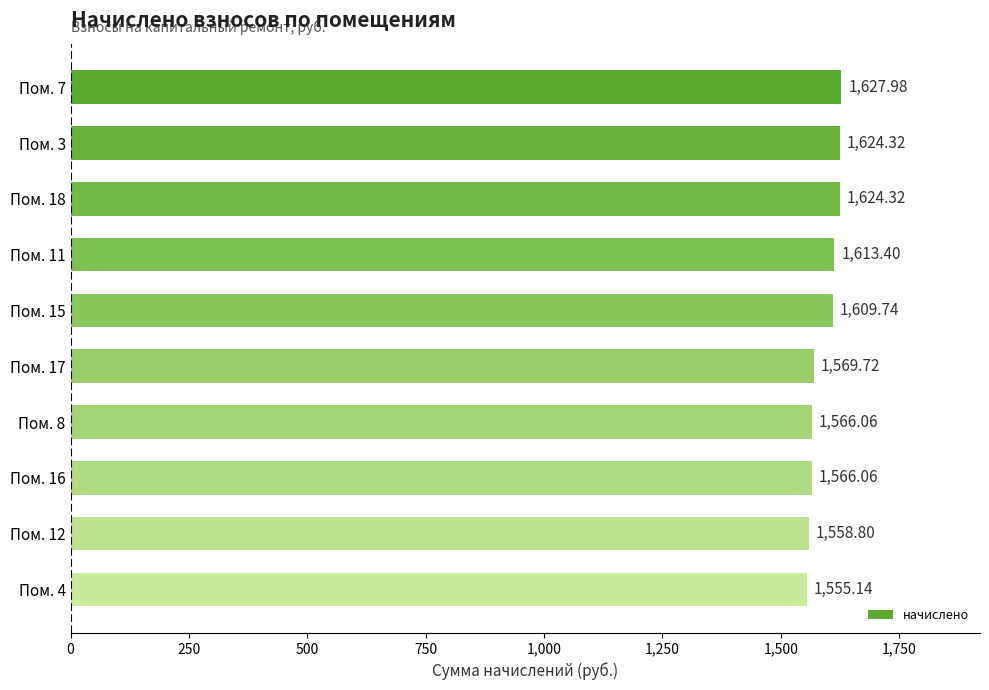

How many bars are there in total?

10